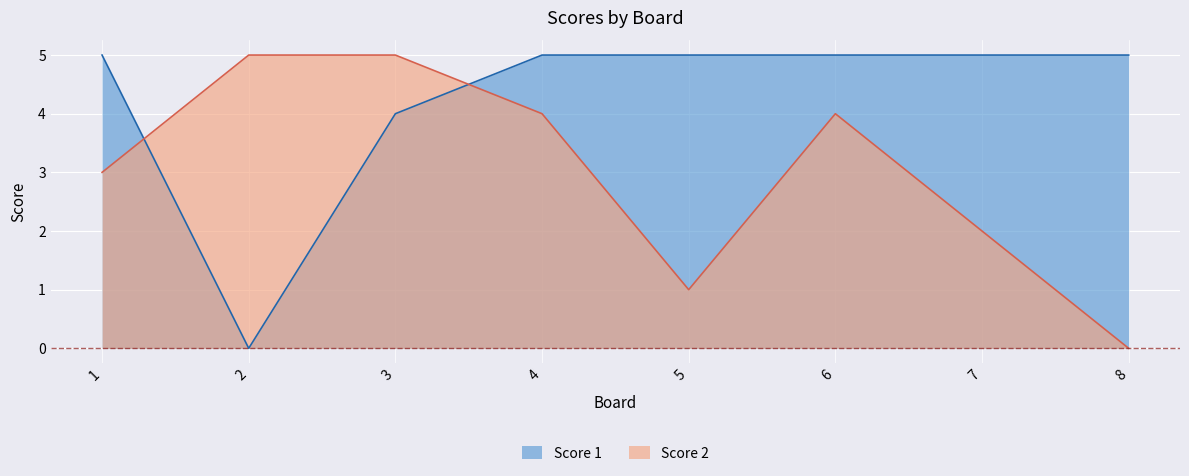

What is the total value across all series at 3?

9